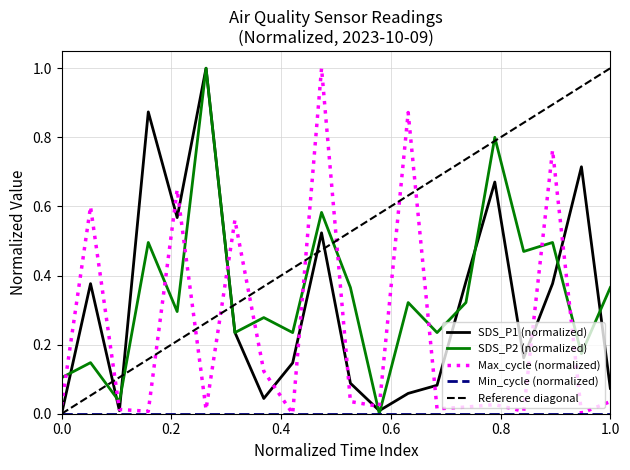

Which series has the widest spread of values?

SDS_P1